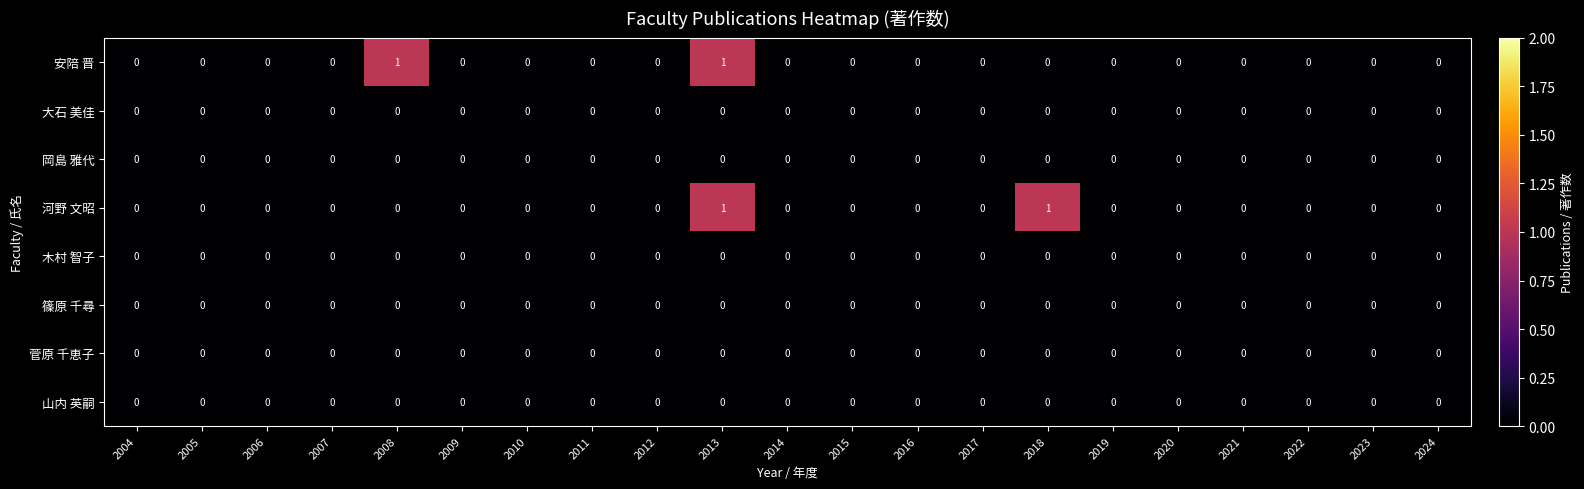

True or false: 菅原 千恵子 has a value of 0 at 2004.

True